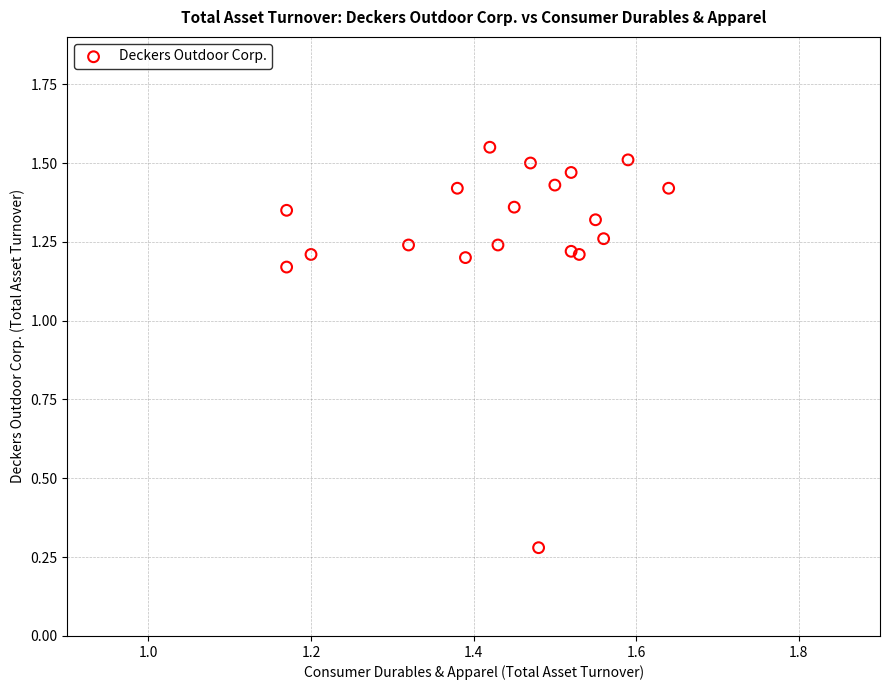

What is the range of X values (max minus min)?

0.5